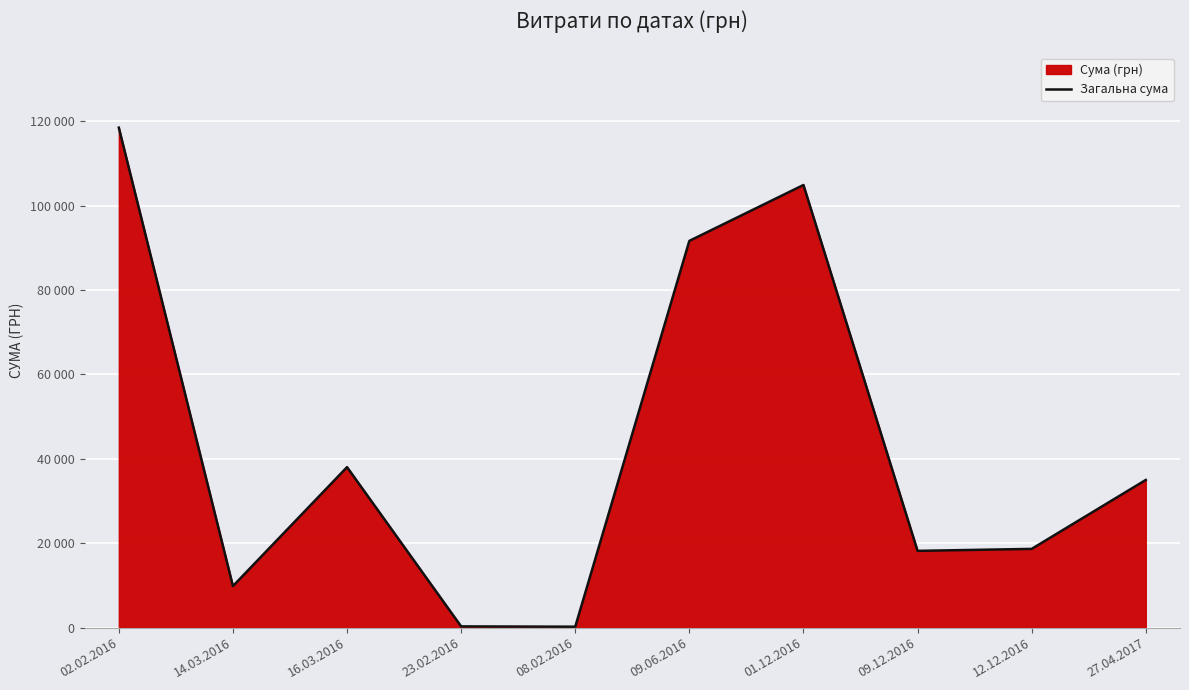

What position from the right is 23.02.2016?

7